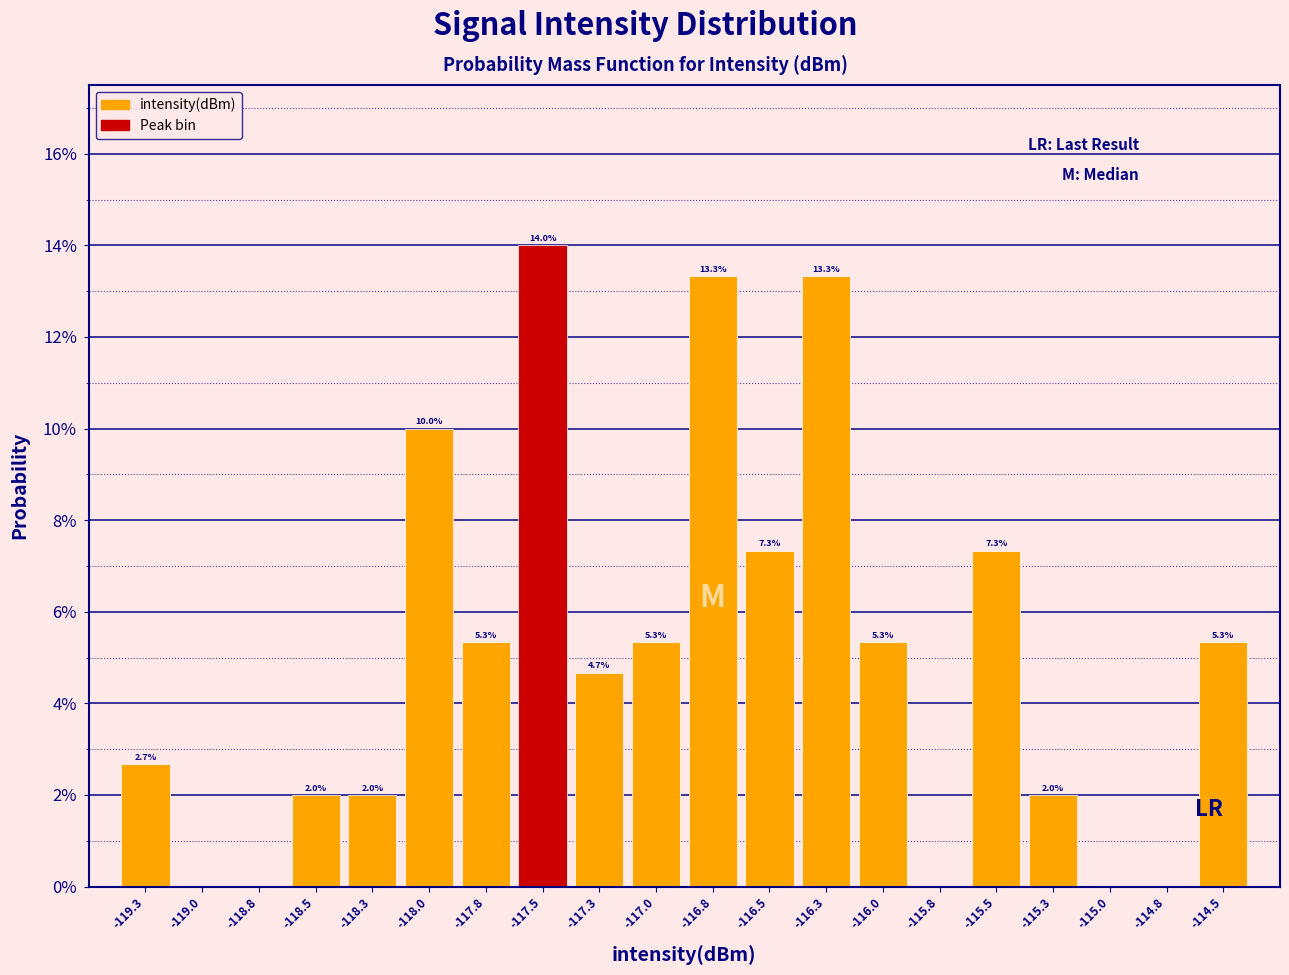

Over which range of the x-axis is the bar tallest?

-117.65 to -117.40